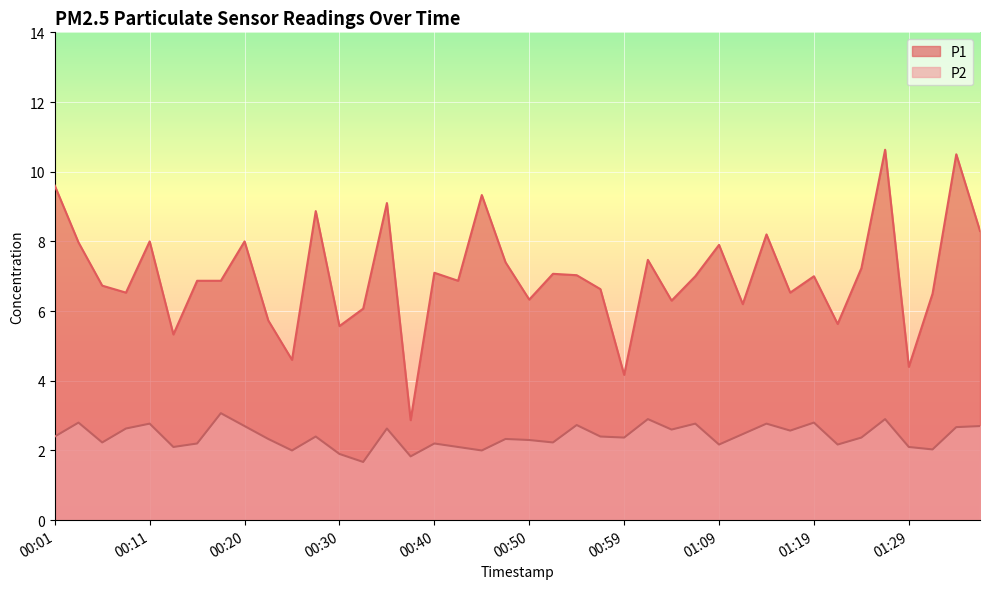

True or false: P2 and P1 cross at least once.

False